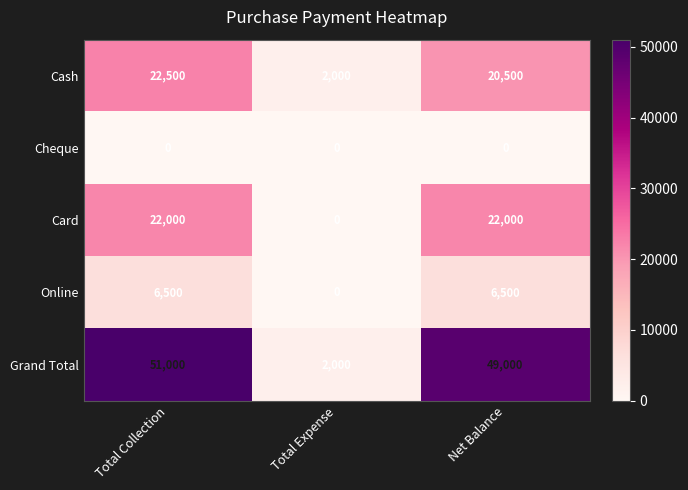

Reading right to left, transcribe all the data shown in this chart.

Cash: Net Balance=20500	Total Expense=2000	Total Collection=22500
Cheque: Net Balance=0	Total Expense=0	Total Collection=0
Card: Net Balance=22000	Total Expense=0	Total Collection=22000
Online: Net Balance=6500	Total Expense=0	Total Collection=6500
Grand Total: Net Balance=49000	Total Expense=2000	Total Collection=51000